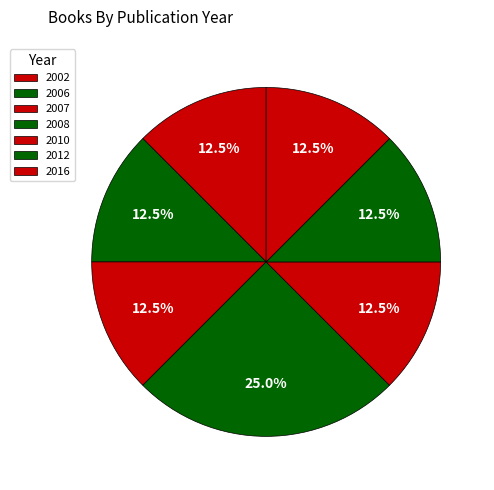

Is there any slice that represents more than half of the pie?

No